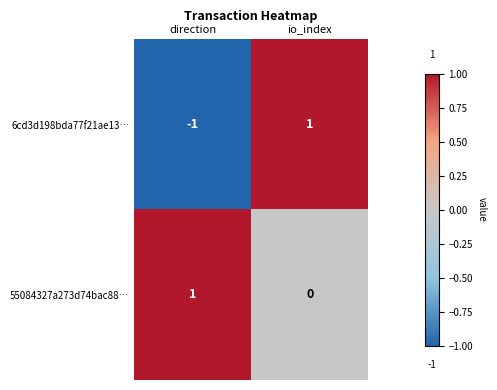

Rank the series at io_index from highest to lowest value.

6cd3d198bda77f21ae13…, 55084327a273d74bac88…